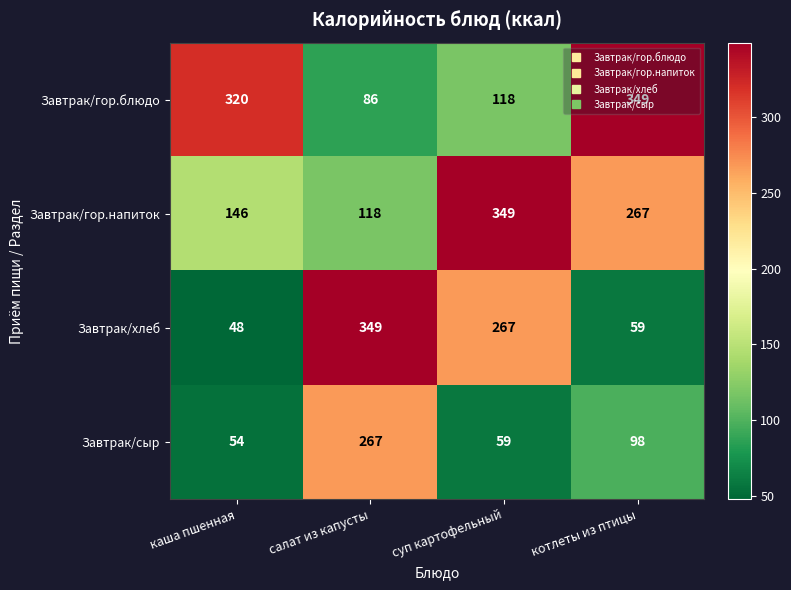

Rank the series at каша пшенная from lowest to highest value.

Завтрак/хлеб, Завтрак/сыр, Завтрак/гор.напиток, Завтрак/гор.блюдо